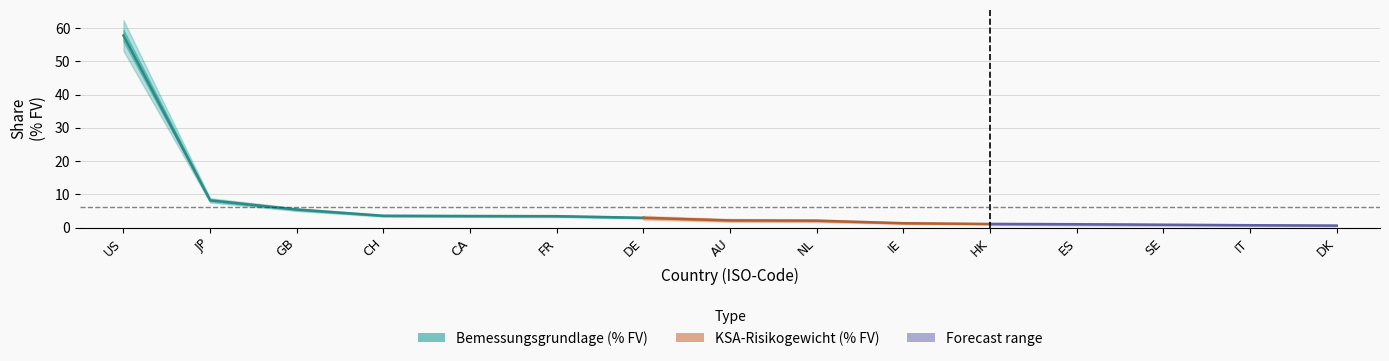

Which series has the widest spread of values?

Bemessungsgrundlage (% FV)